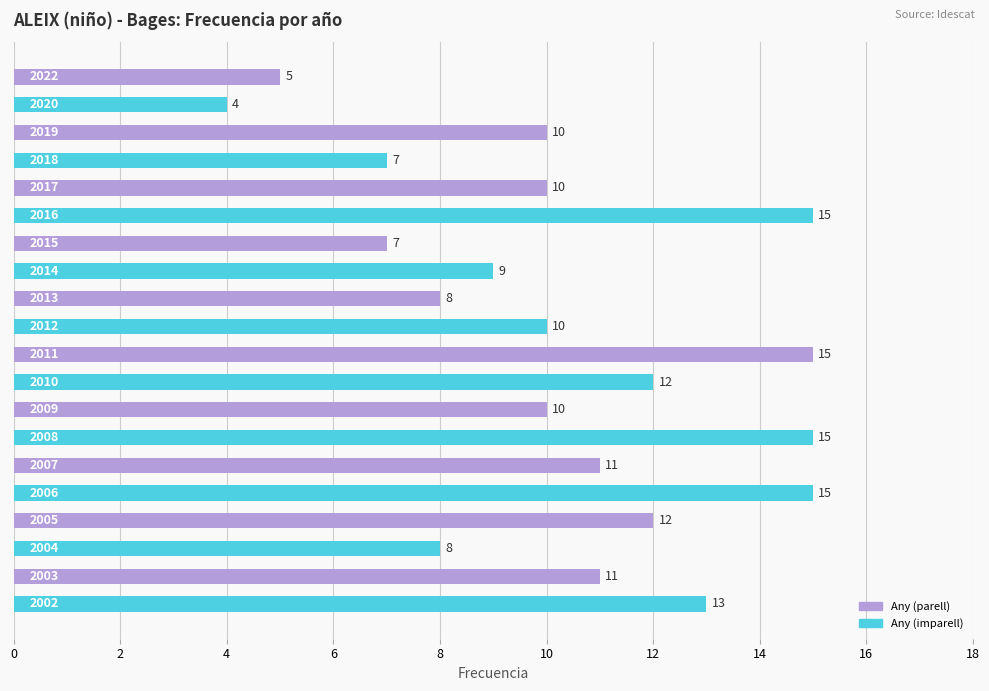

What is the difference between the second highest and minimum values?

11